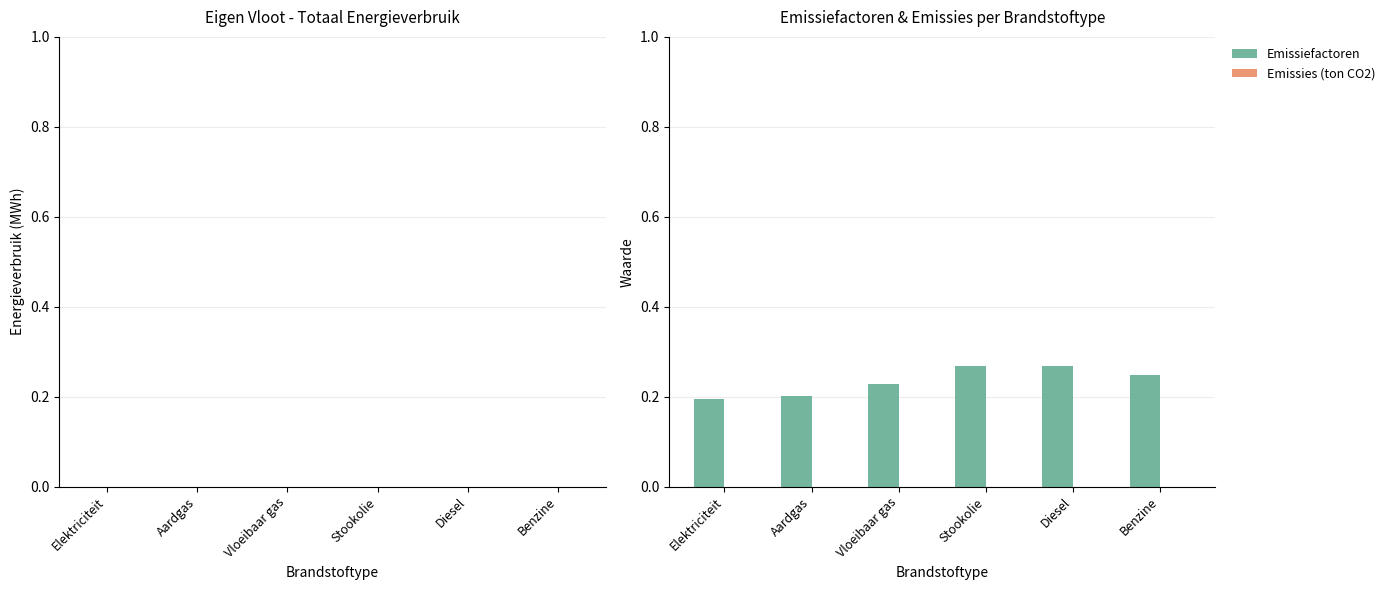

Count the values in the range 0 to 1.

6